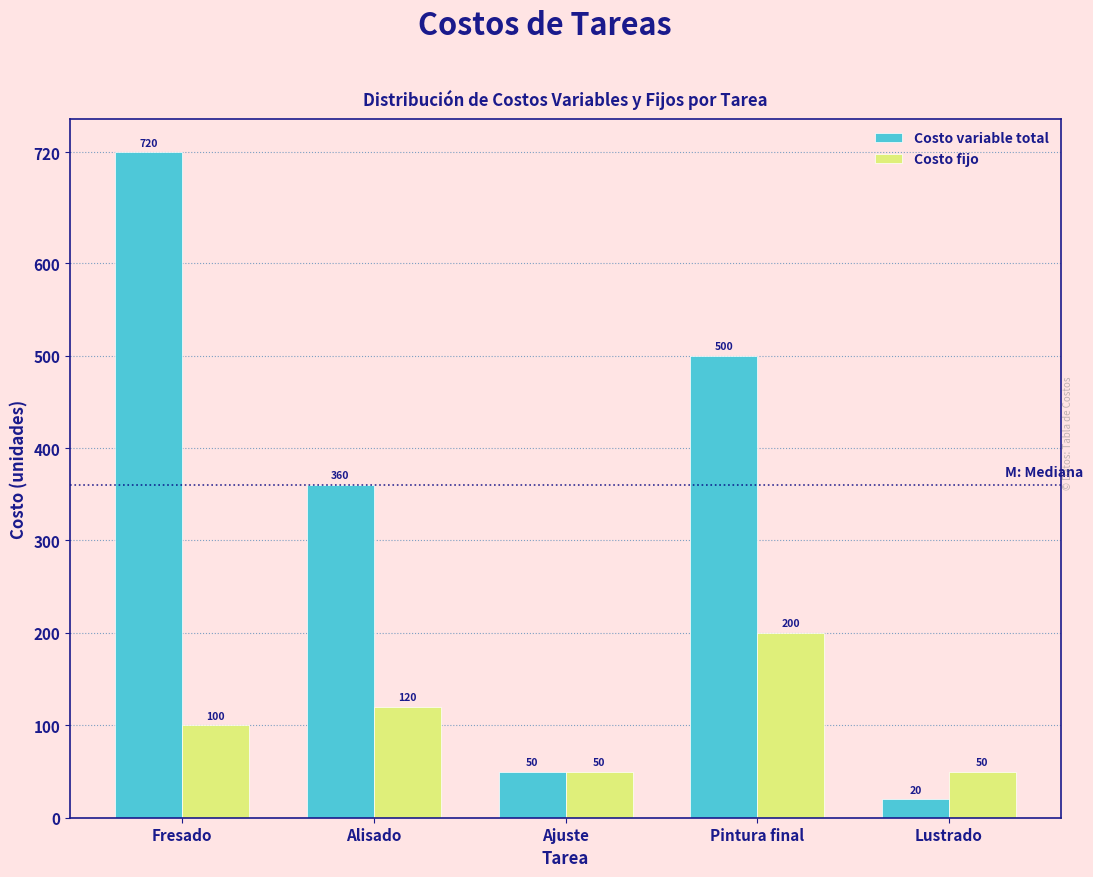

Reading right to left, extract all data points from this chart.

Costo variable total: Lustrado=20	Pintura final=500	Ajuste=50	Alisado=360	Fresado=720
Costo fijo: Lustrado=50	Pintura final=200	Ajuste=50	Alisado=120	Fresado=100